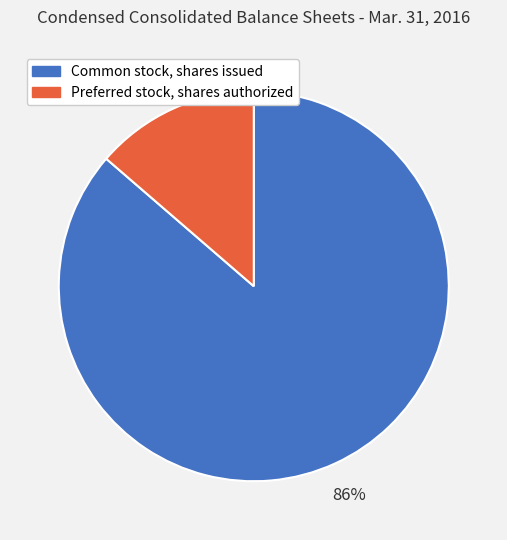

Which has a higher value, Common stock, shares issued or Preferred stock, shares authorized?

Common stock, shares issued